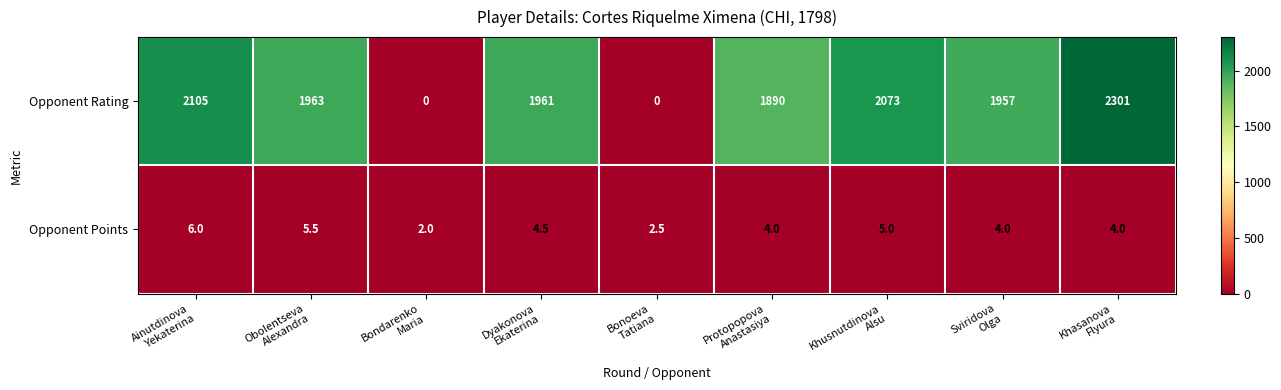

What is the maximum value for Opponent Points?

6.0